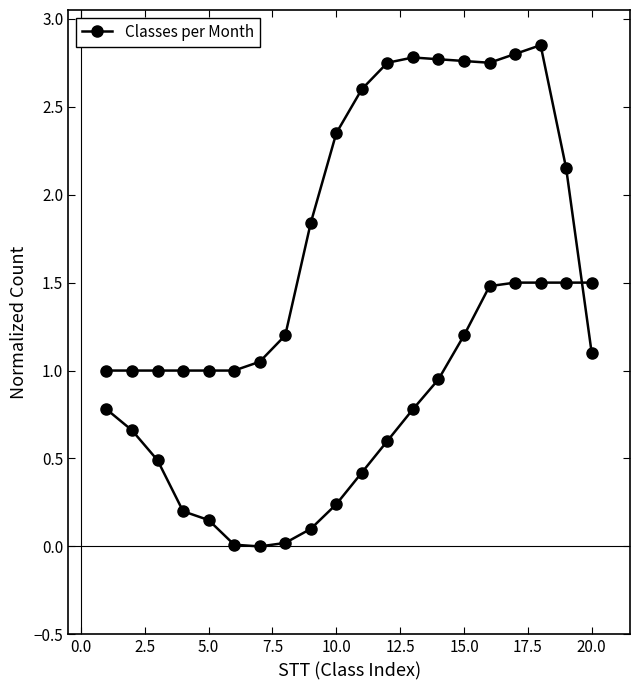

What is the approximate value at 5.0?

1.0